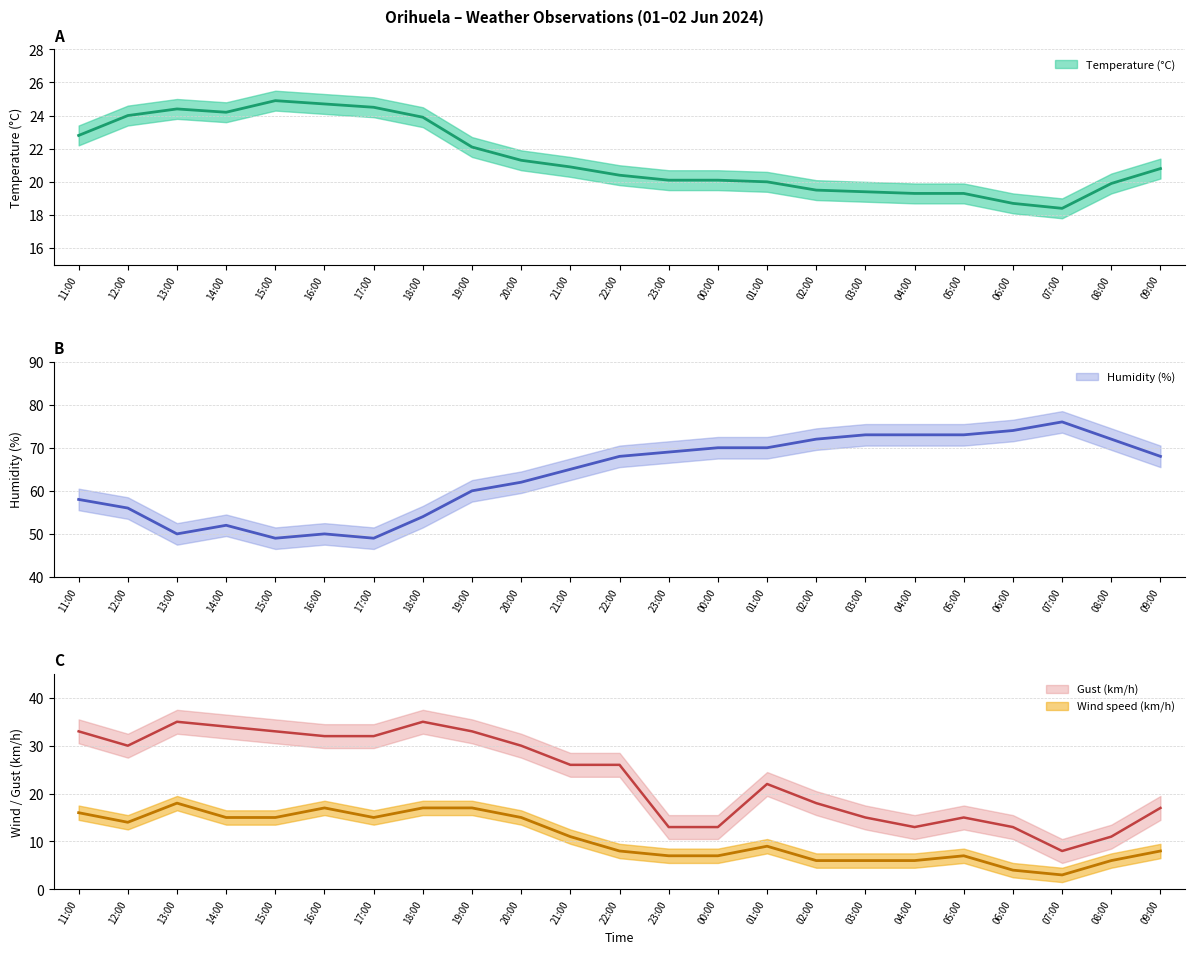

At which label does Gust (km/h) reach its peak?

13:00